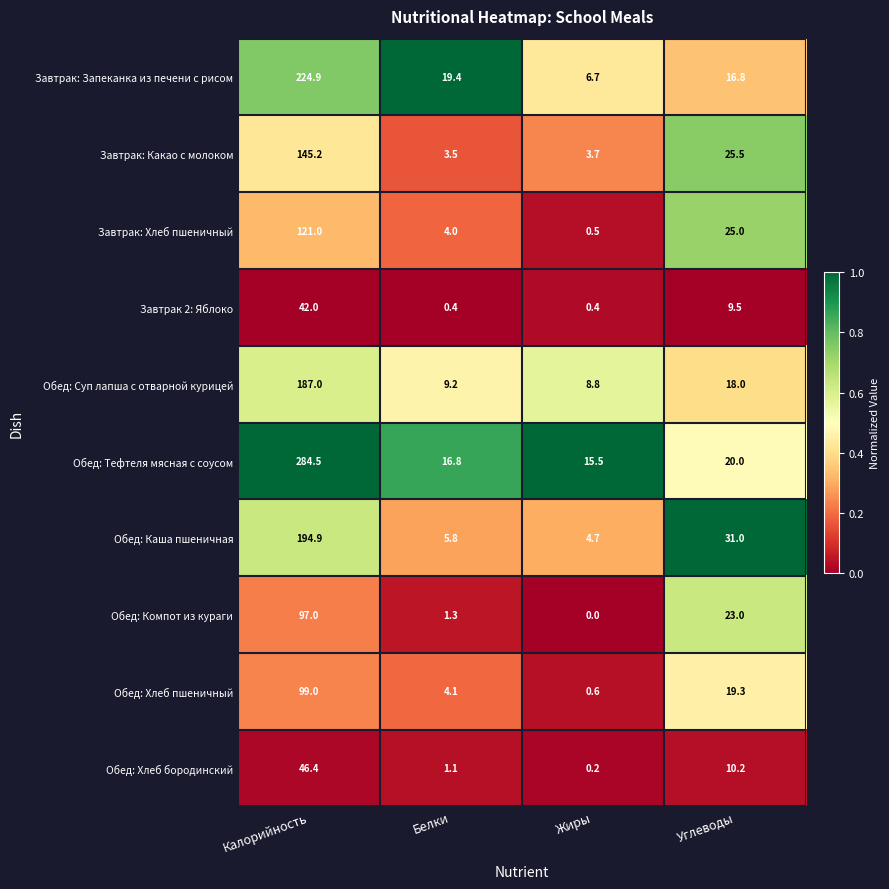

How many data points does each series have?

4